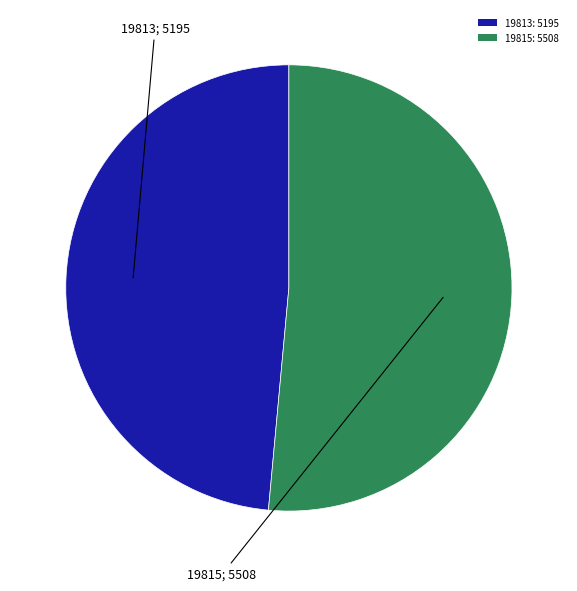

Count the number of slices in the pie.

2